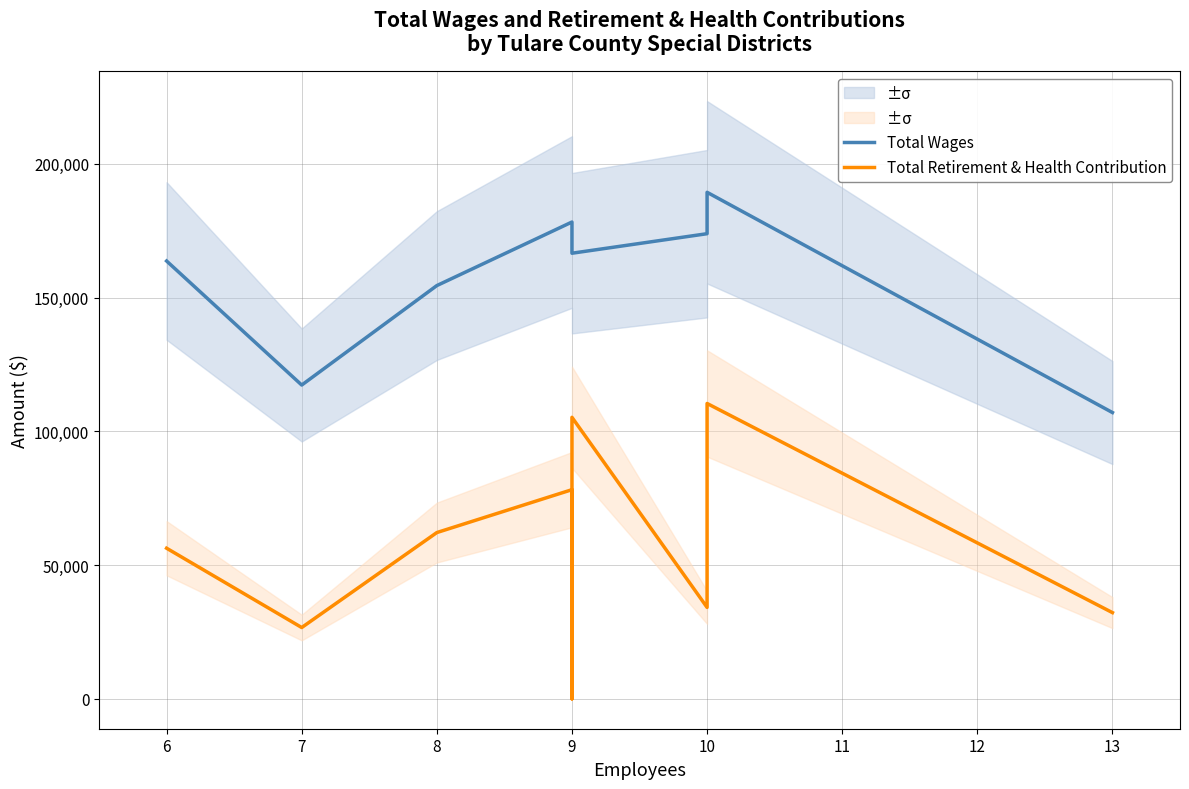

What is the difference between the second highest and second lowest values in the Total Retirement & Health Contribution series?

78603